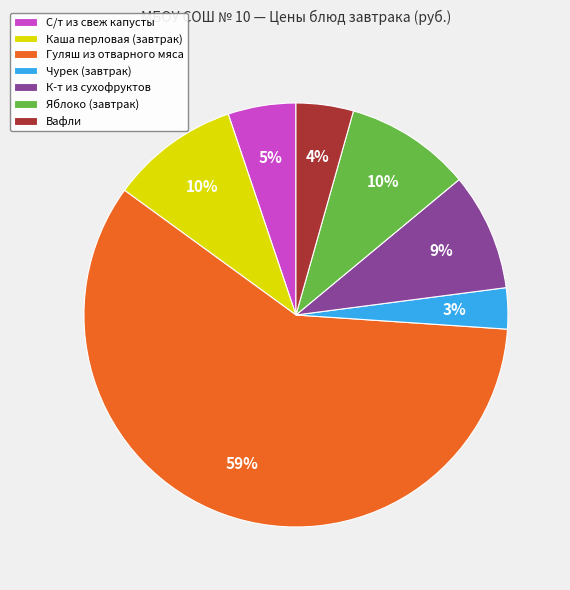

To the nearest percent, what percentage of the pie is Яблоко (завтрак)?

10%